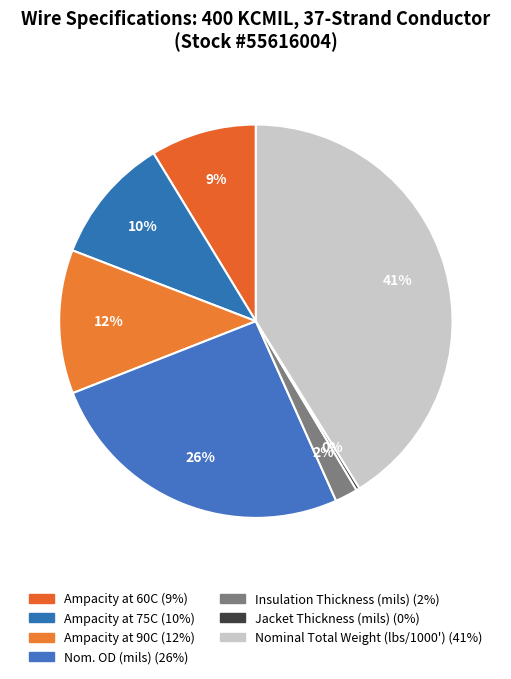

Is there a majority slice in this chart?

No